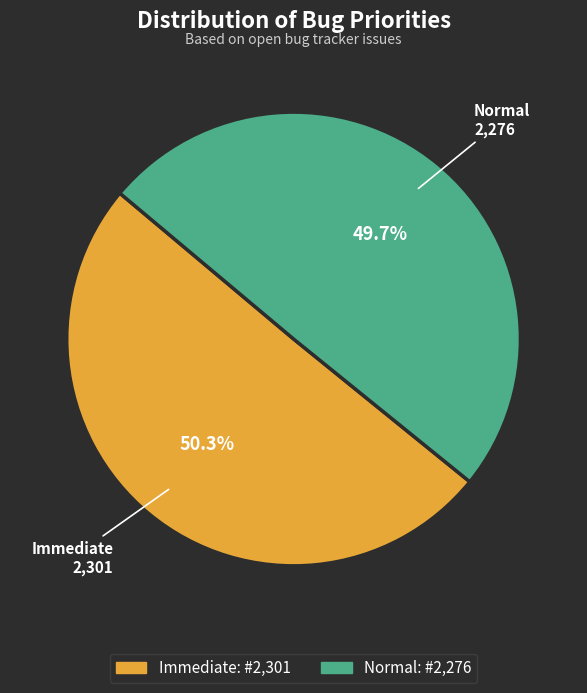

To the nearest percent, what portion does Normal represent?

50%